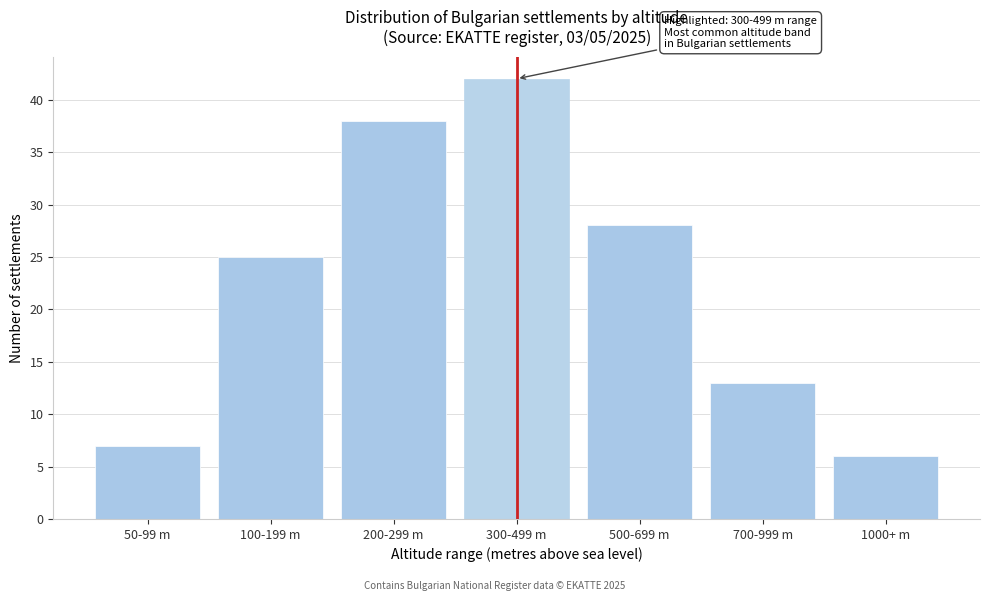

Reading left to right, list all the values displayed in this chart.

7	25	38	42	28	13	6